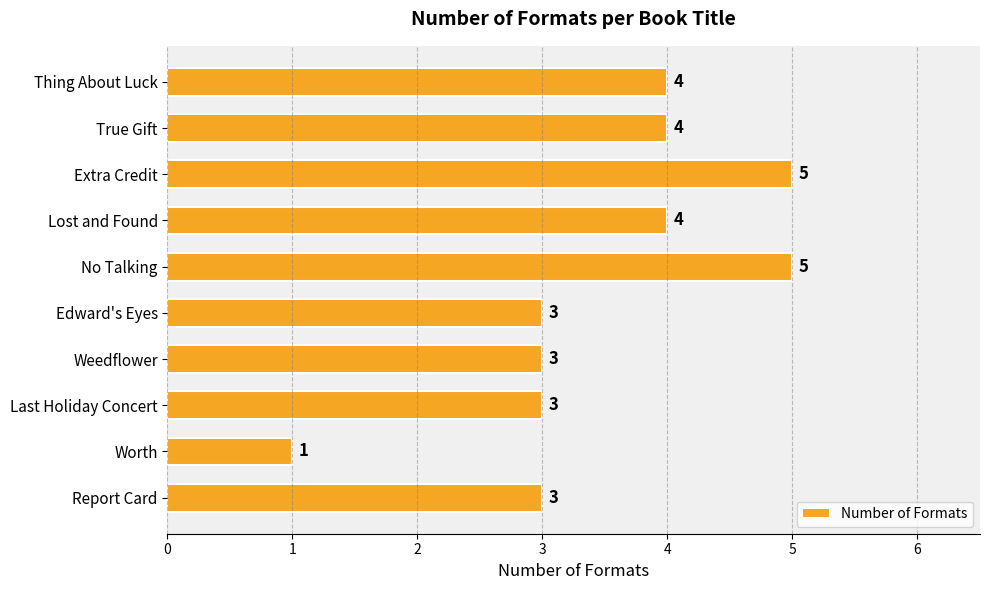

What is the label of the 9th bar from the top?

Worth